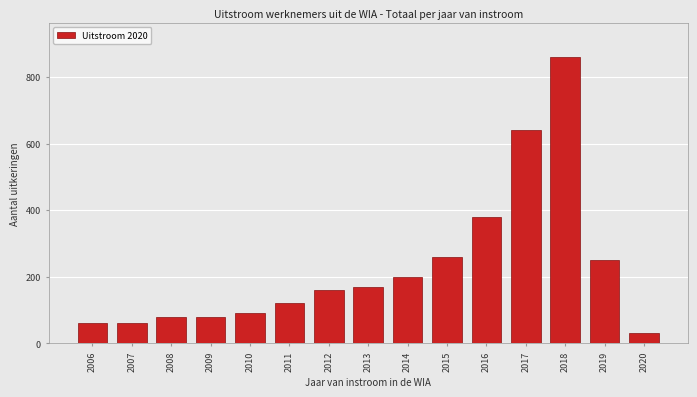

Reading left to right, list all the values displayed in this chart.

2006=60	2007=60	2008=80	2009=80	2010=90	2011=120	2012=160	2013=170	2014=200	2015=260	2016=380	2017=640	2018=860	2019=250	2020=30